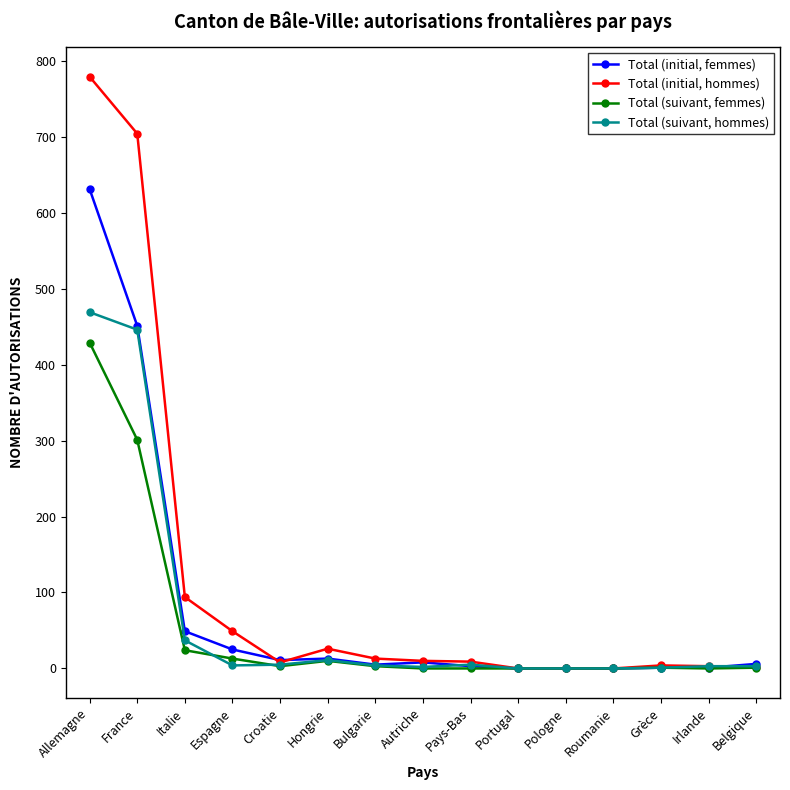

What is the difference between the maximum and minimum values in the Total (initial, hommes) series?

779